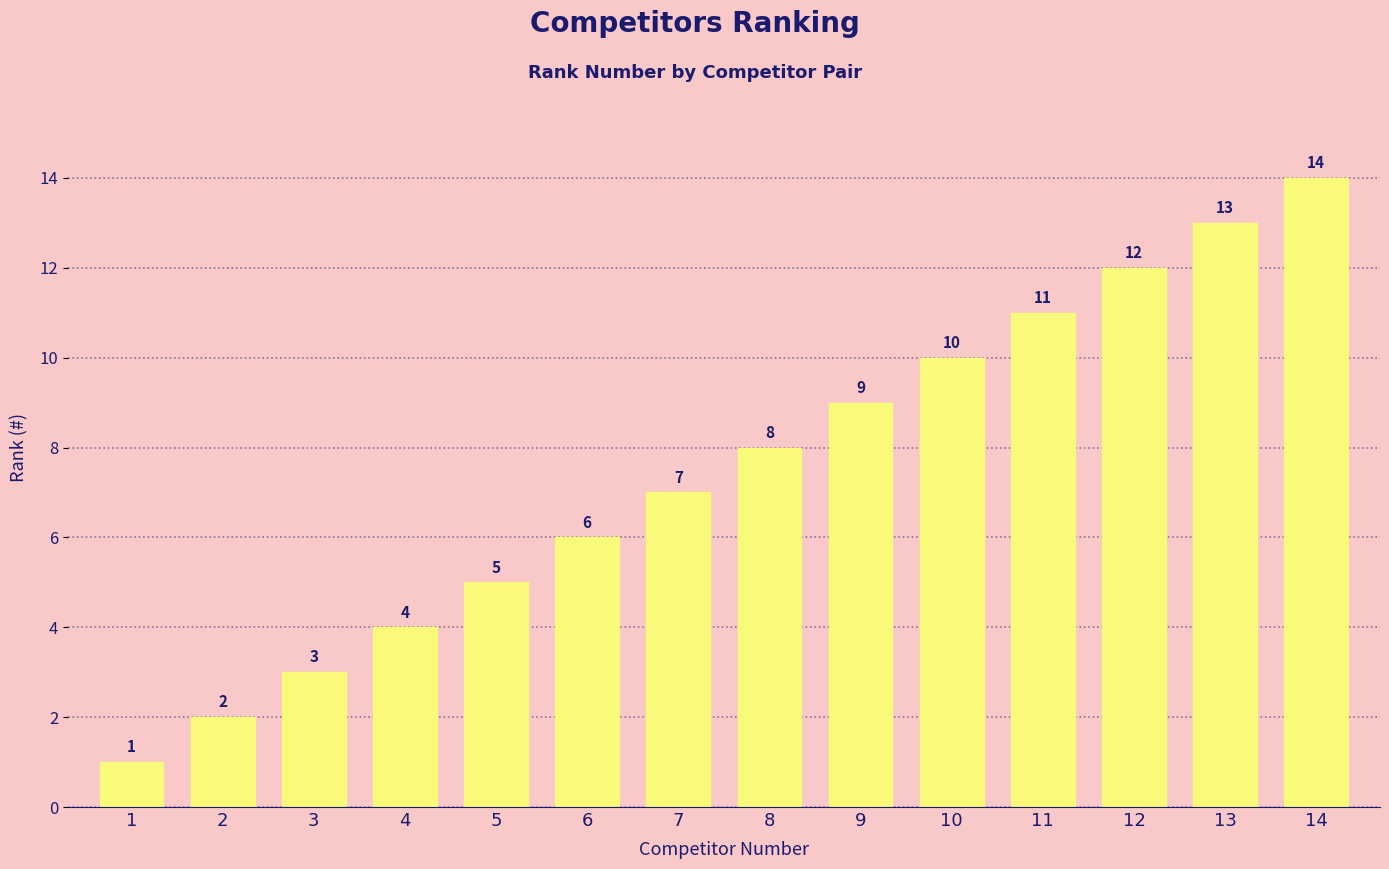

What is the change in value from 5 to 10?

+5